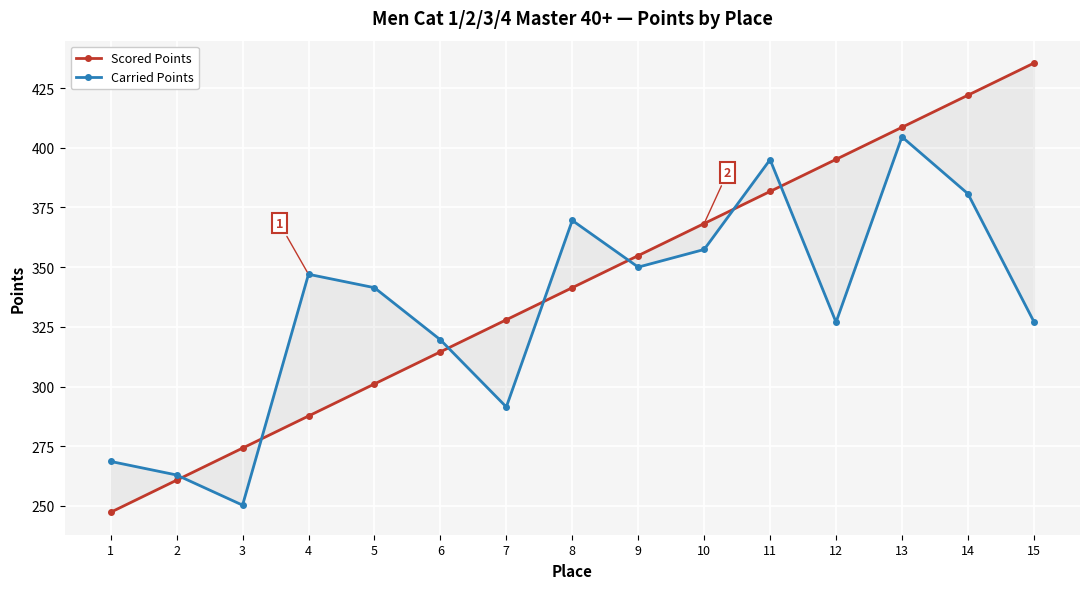

Which series ends up on top after the final intersection of Carried Points and Scored Points?

Scored Points